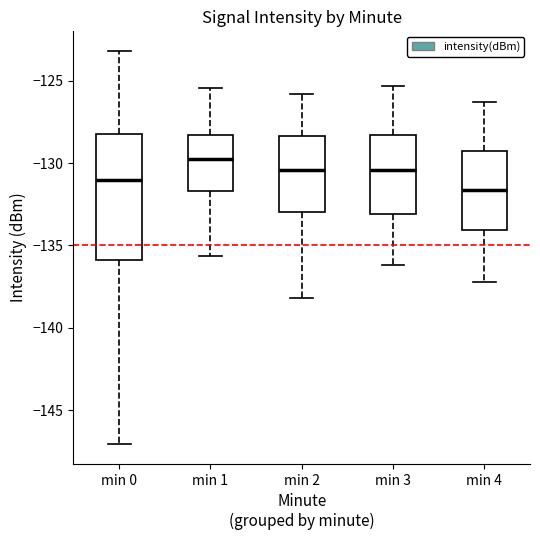

Reading left to right, read every box against the y-axis: the position of its median line, the range the box covers, and the ends of its whiskers. The values are not printed on the chart, so give them approximately, as read against the axis.

min 0: median -131.0, box -136.0 to -128.0, whiskers -147.0 to -123.0
min 1: median -130.0, box -131.5 to -128.5, whiskers -135.5 to -125.5
min 2: median -130.5, box -133.0 to -128.5, whiskers -138.0 to -126.0
min 3: median -130.5, box -133.0 to -128.5, whiskers -136.0 to -125.5
min 4: median -131.5, box -134.0 to -129.5, whiskers -137.0 to -126.5